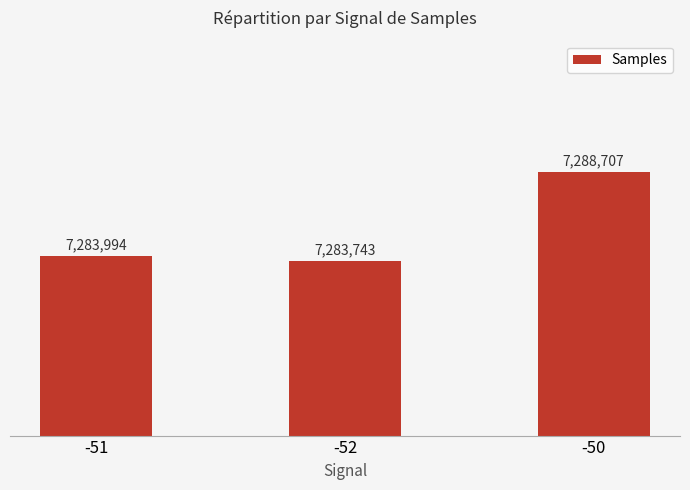

Are the bars horizontal?

No